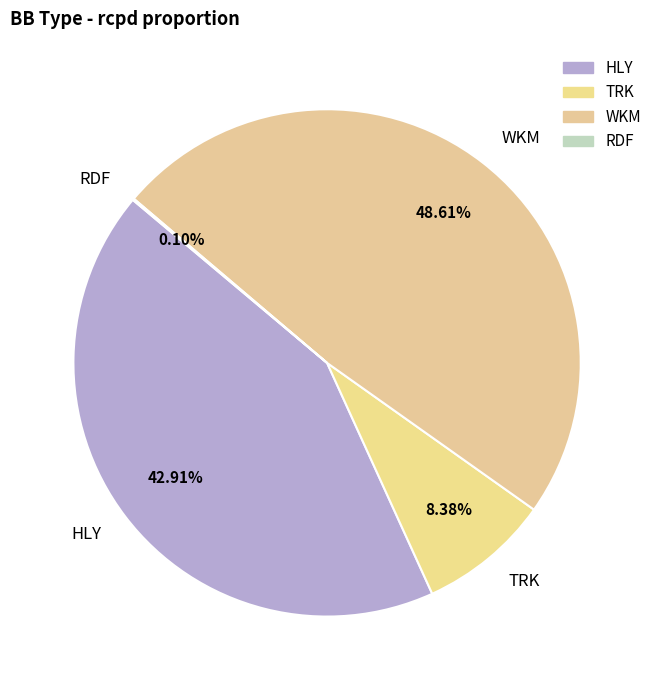

Is there any slice that represents more than half of the pie?

No